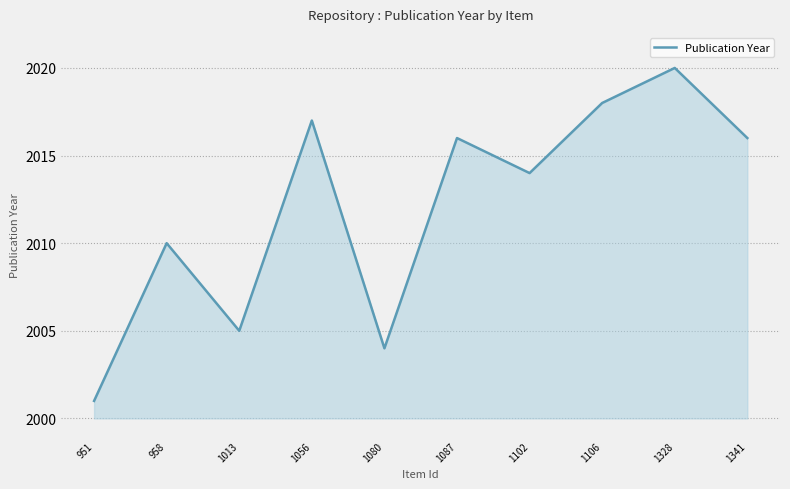

How many categories are shown in the chart?

10